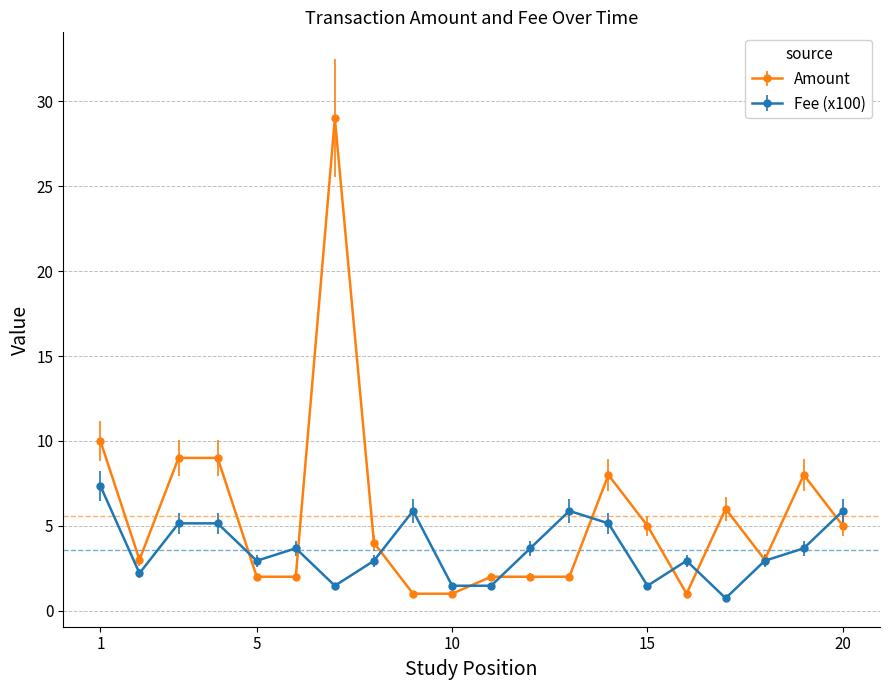

Count the number of categories in the chart.

20